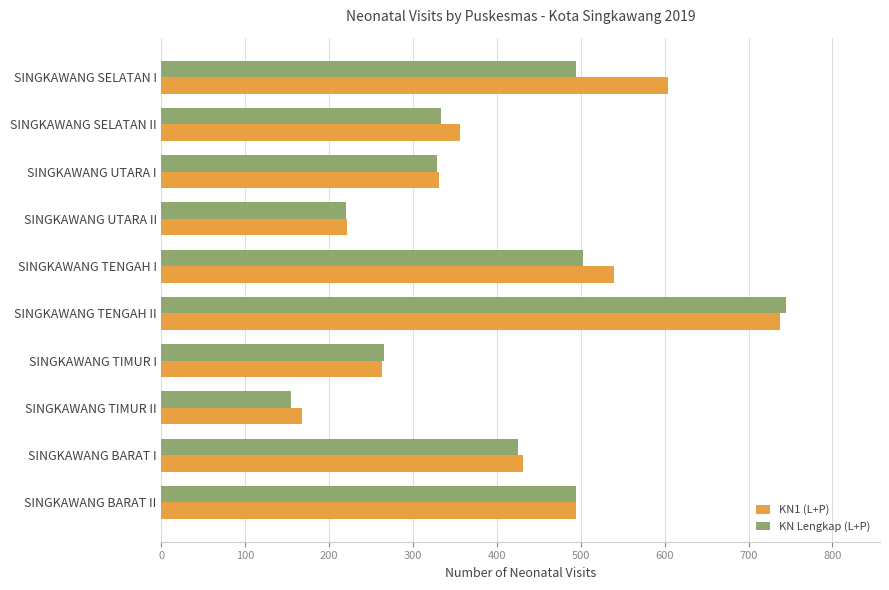

List the series in order of their overall mean, highest first.

KN1 (L+P), KN Lengkap (L+P)